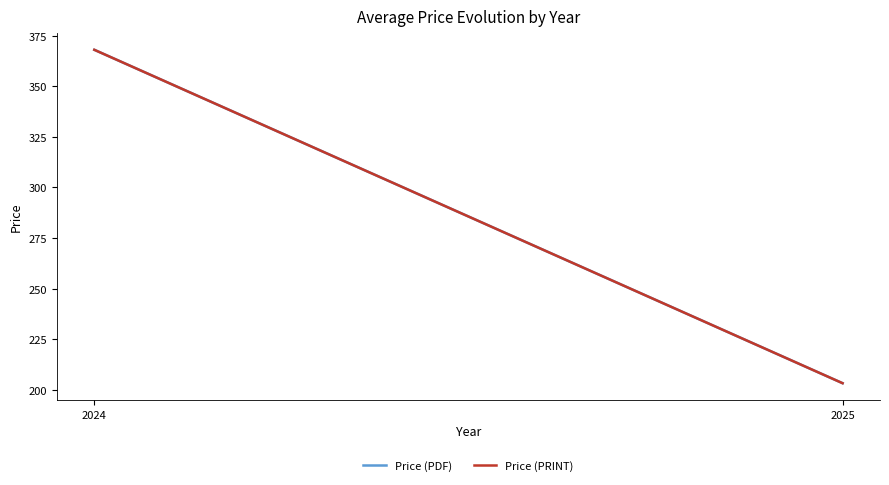

How many lines are shown in the chart?

2